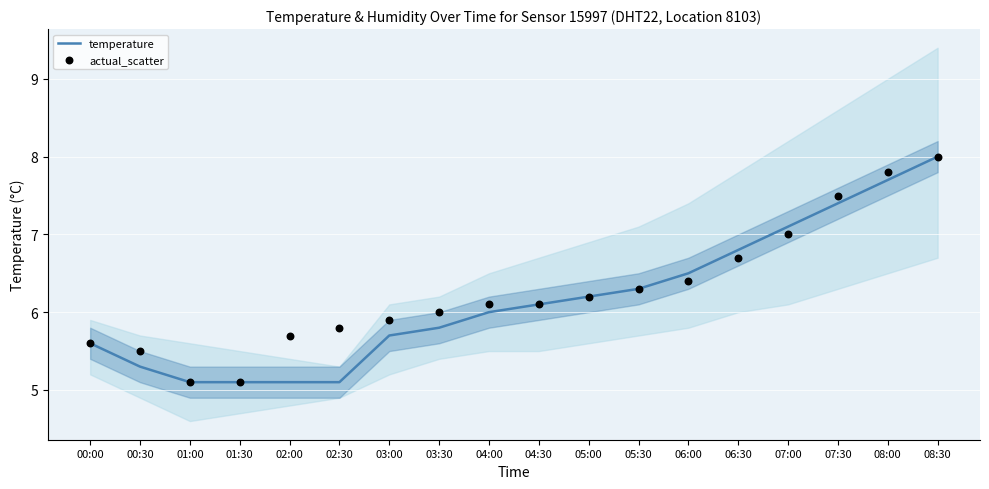

Which series has the largest total across all categories?

actual_scatter